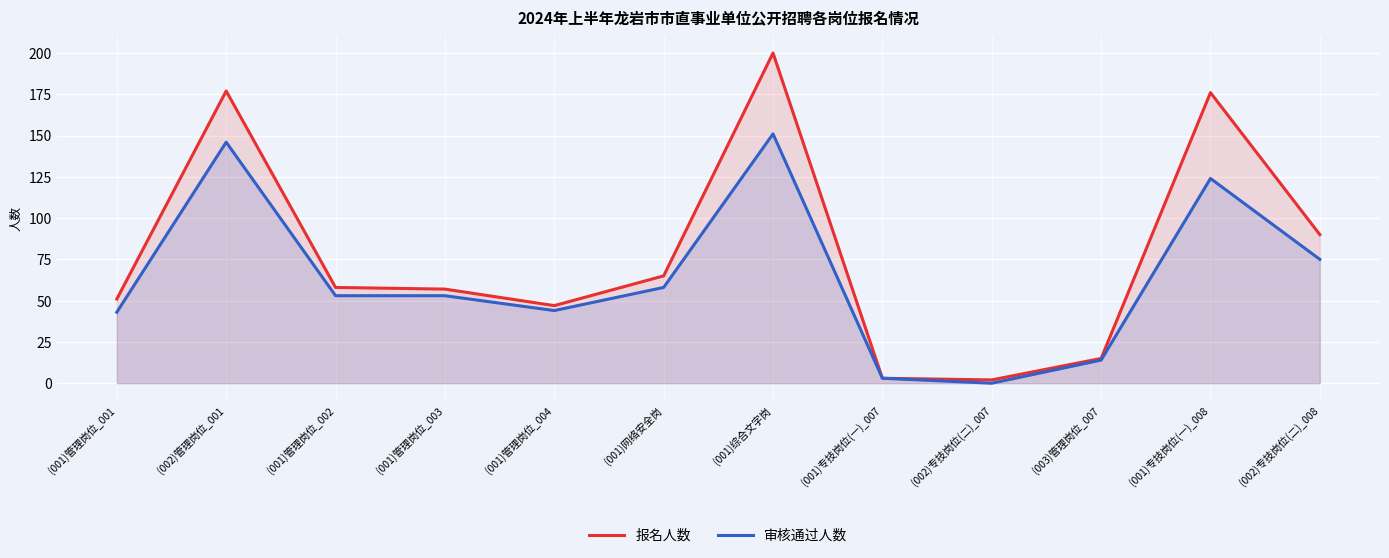

How many lines are shown in the chart?

2